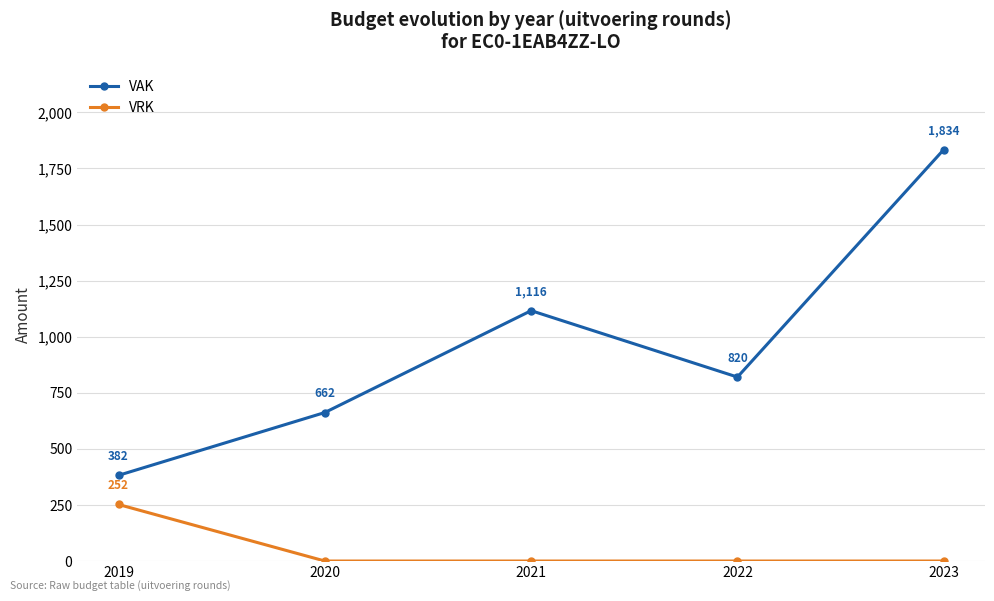

What is the spread (max minus min) of values at 2022?

820